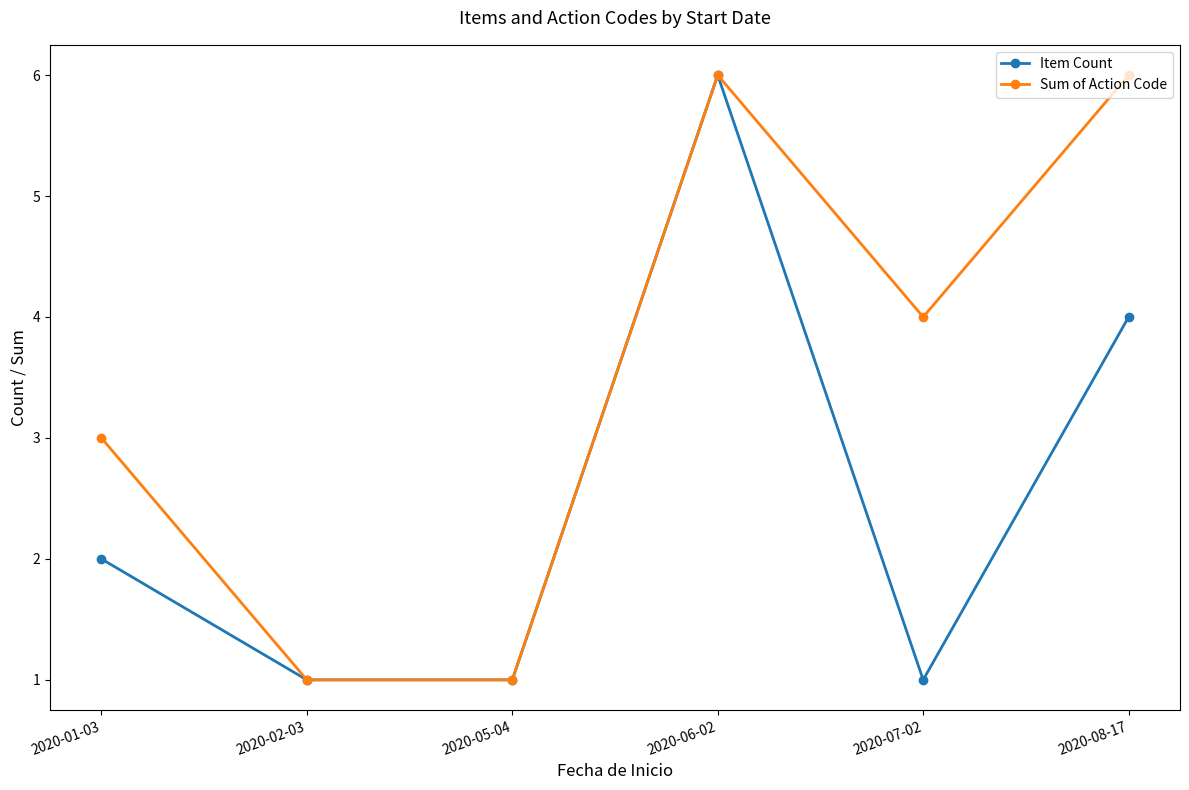

At which category does Item Count reach its first local peak?

2020-06-02